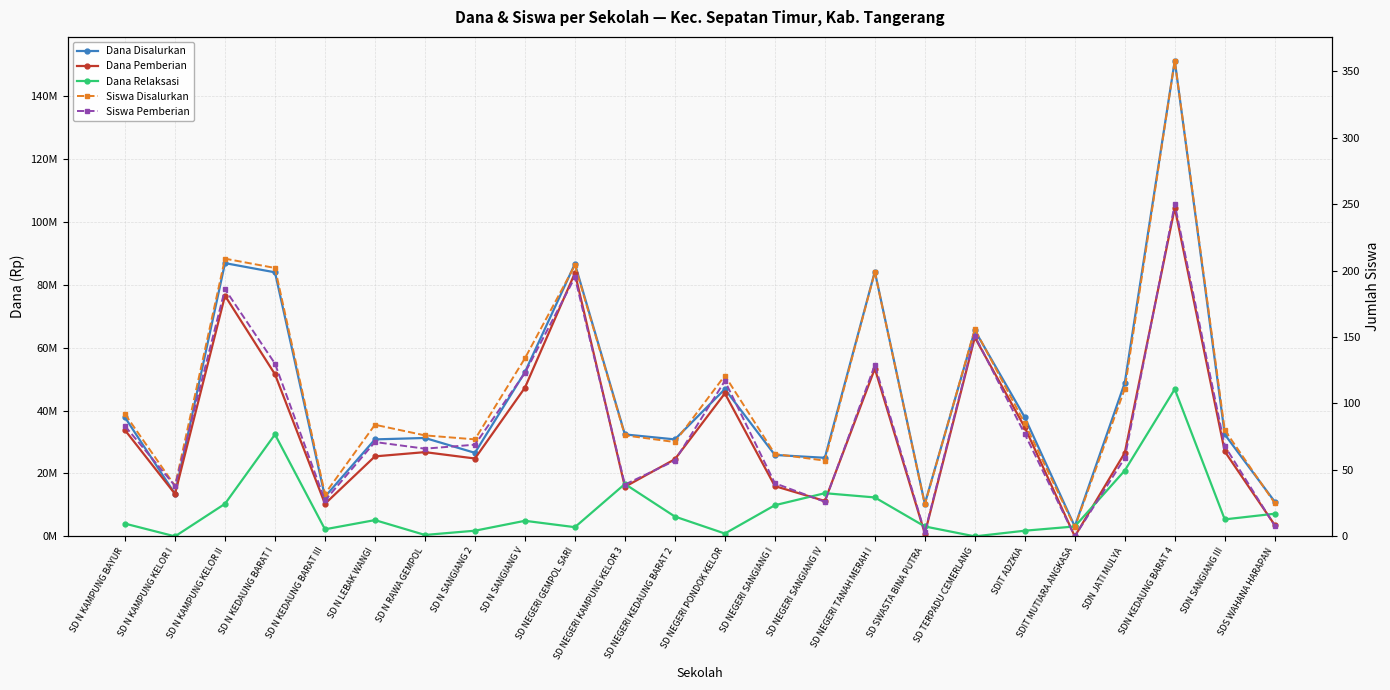

True or false: Siswa Disalurkan and Dana Disalurkan cross at least once.

False